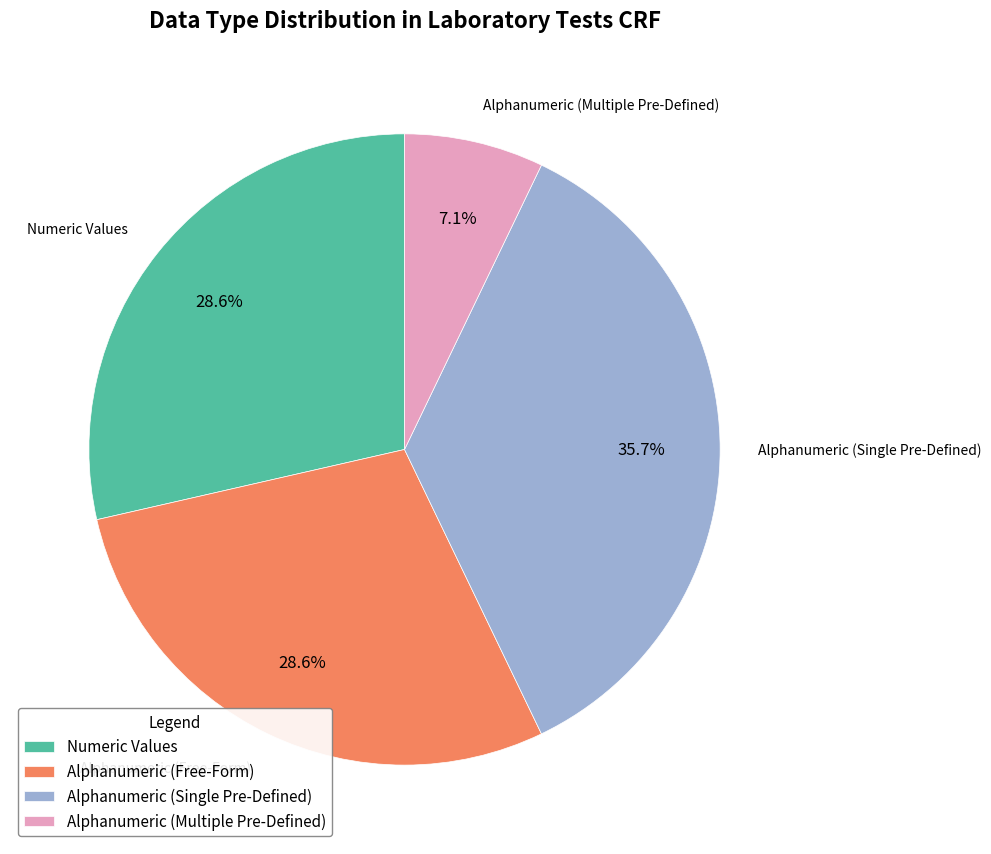

Count the number of slices in the pie.

4